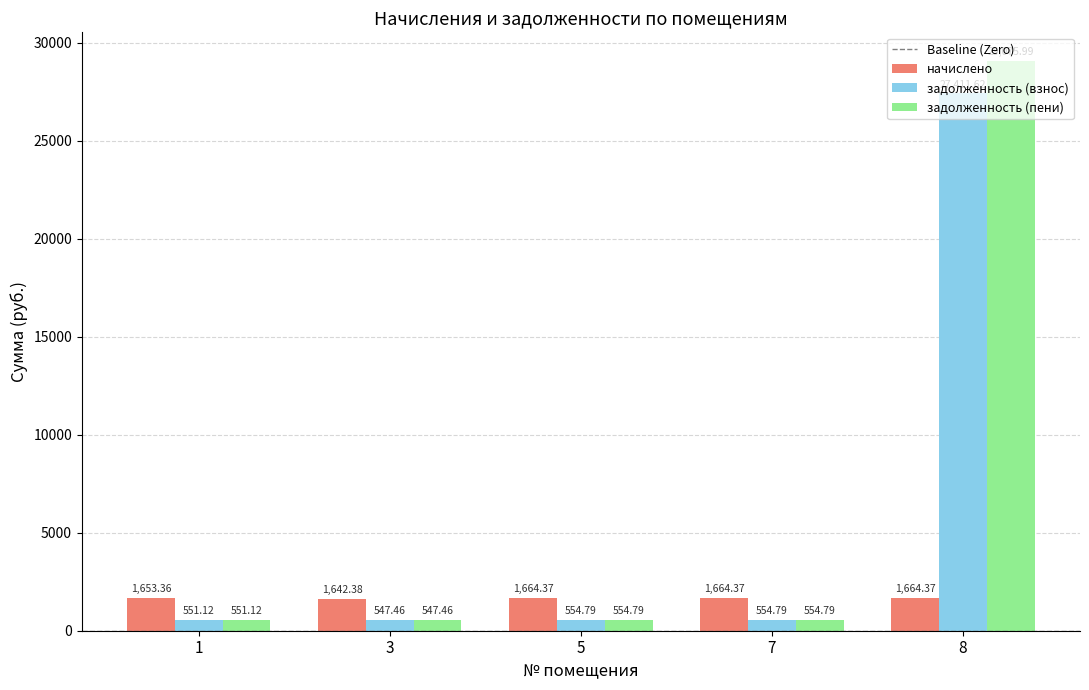

What is the sum of the начислено values at 8 and 1?

3317.7